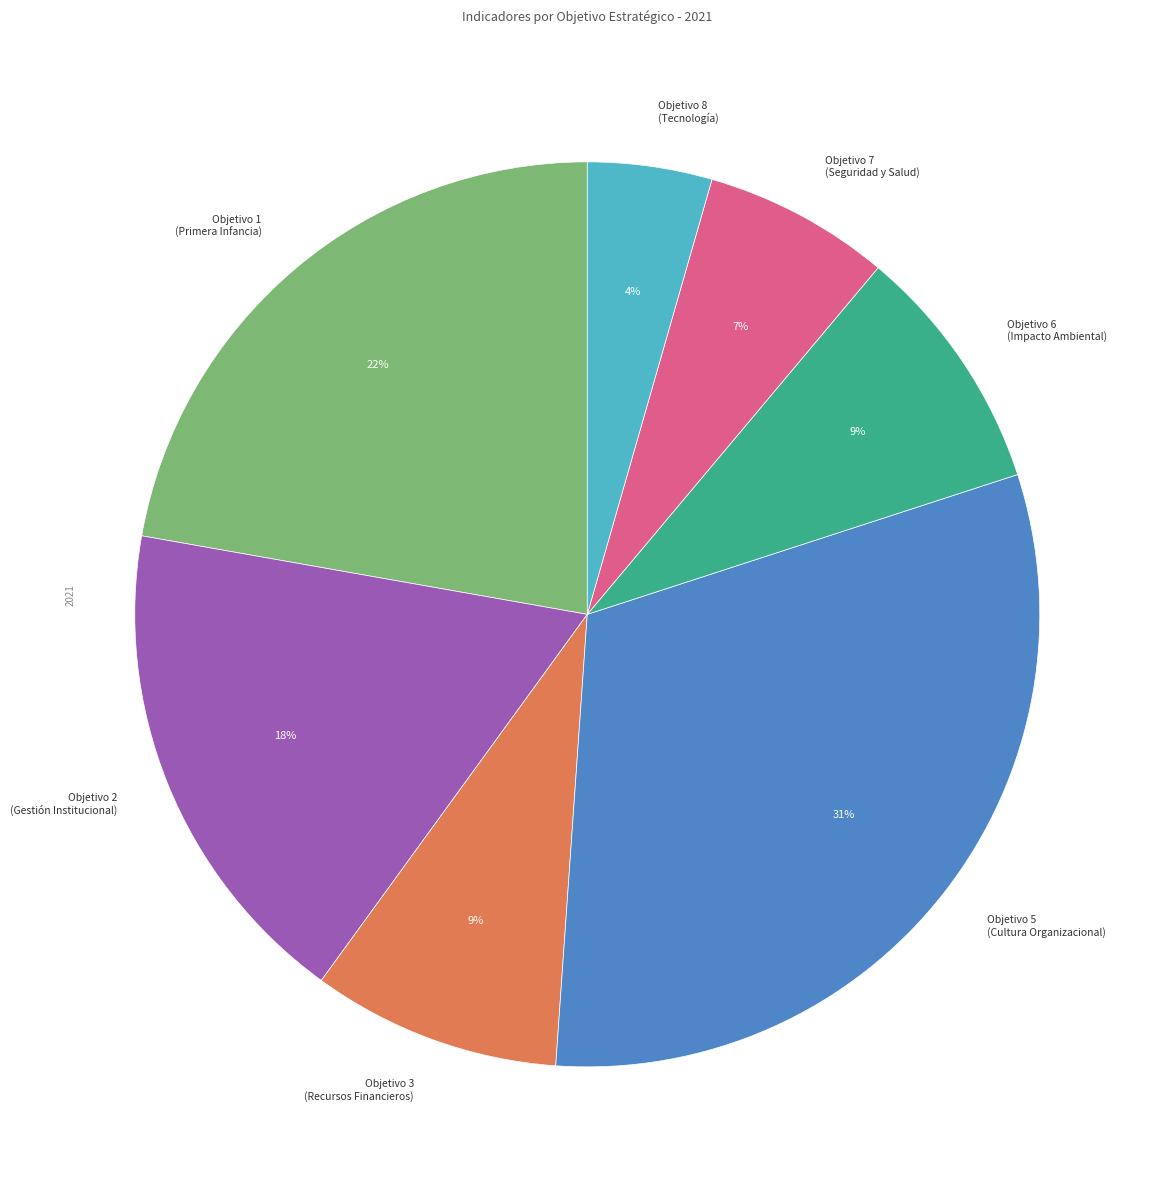

The Objetivo 6 (Impacto Ambiental) slice represents 9% of the pie. True or false?

True